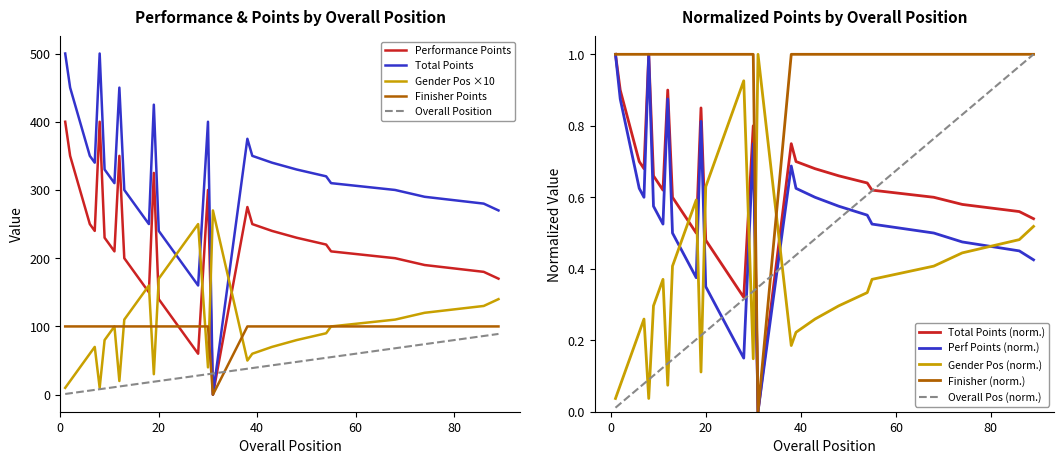

True or false: Total Points and Gender Pos ×10 cross at least once.

True